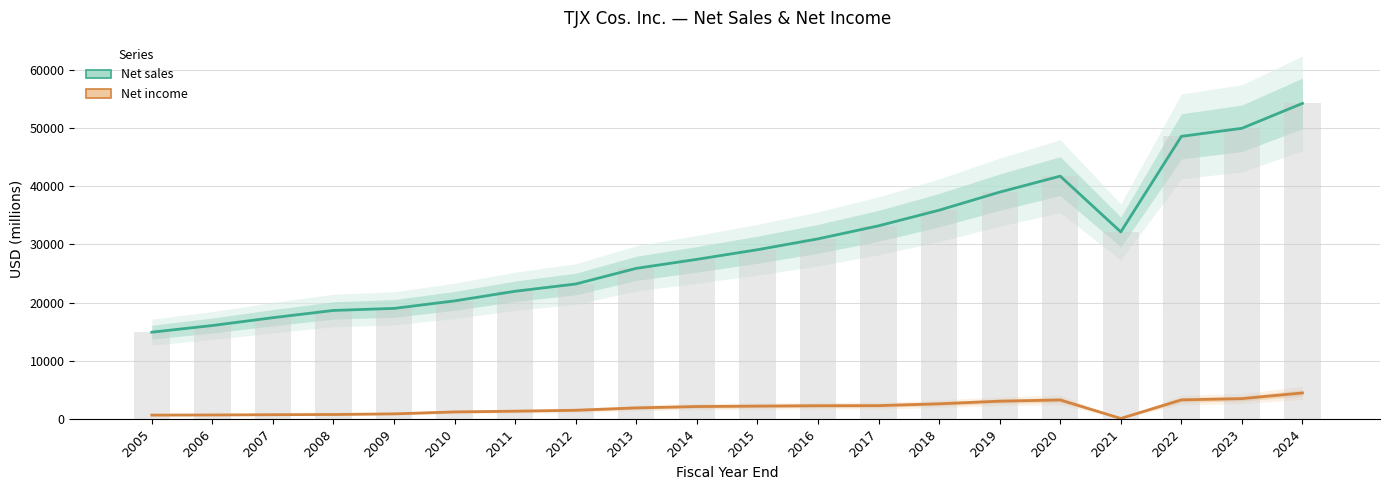

What are all the series names shown in the legend?

Net sales, Net income